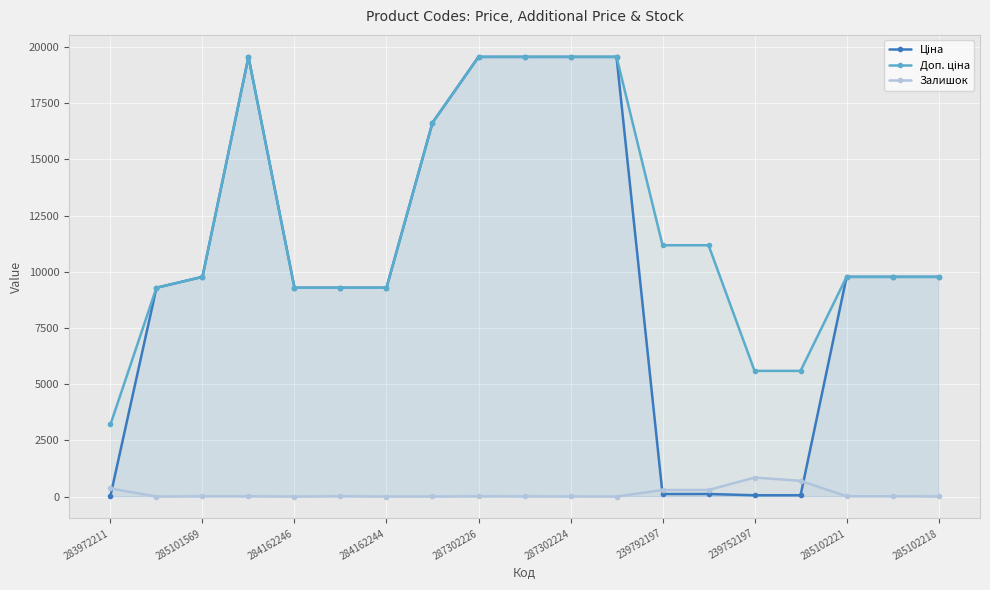

What are all the series names shown in the legend?

Ціна, Доп. ціна, Залишок